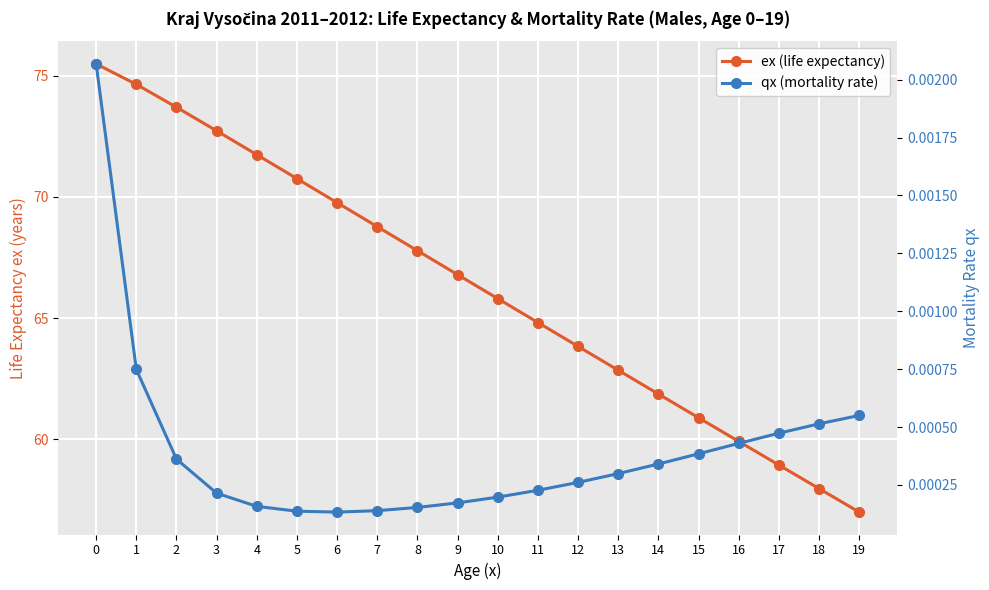

How many lines are shown in the chart?

2